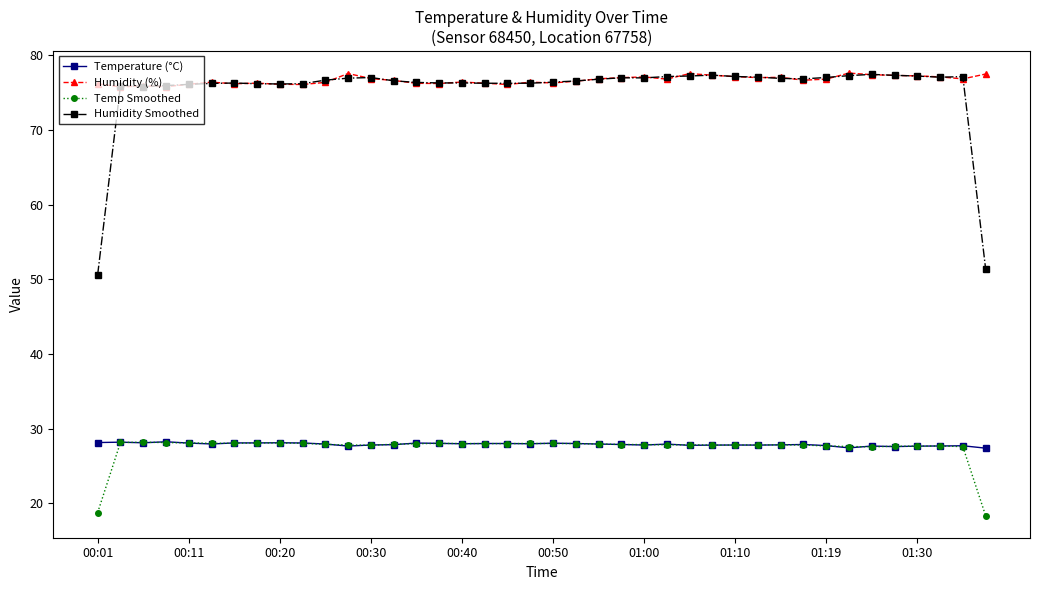

Which series has the widest spread of values?

Humidity Smoothed